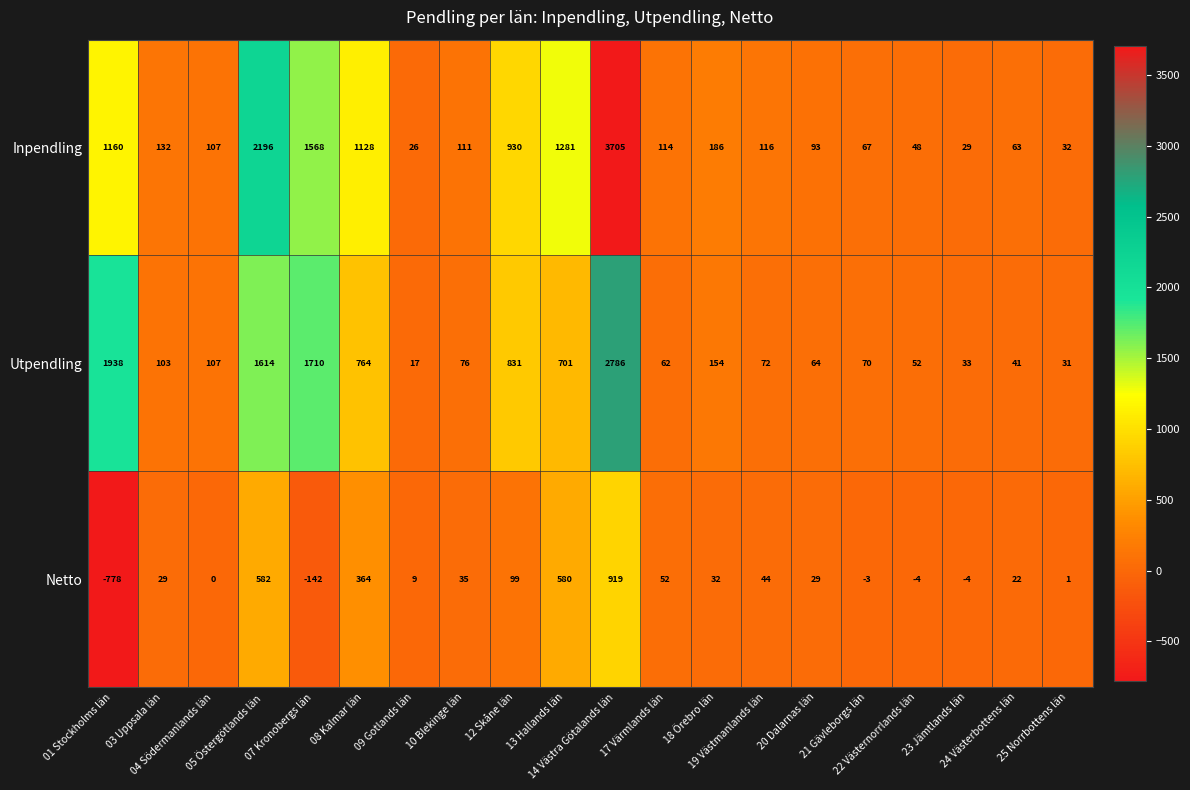

List the series in order of their peak value, lowest first.

Netto, Utpendling, Inpendling